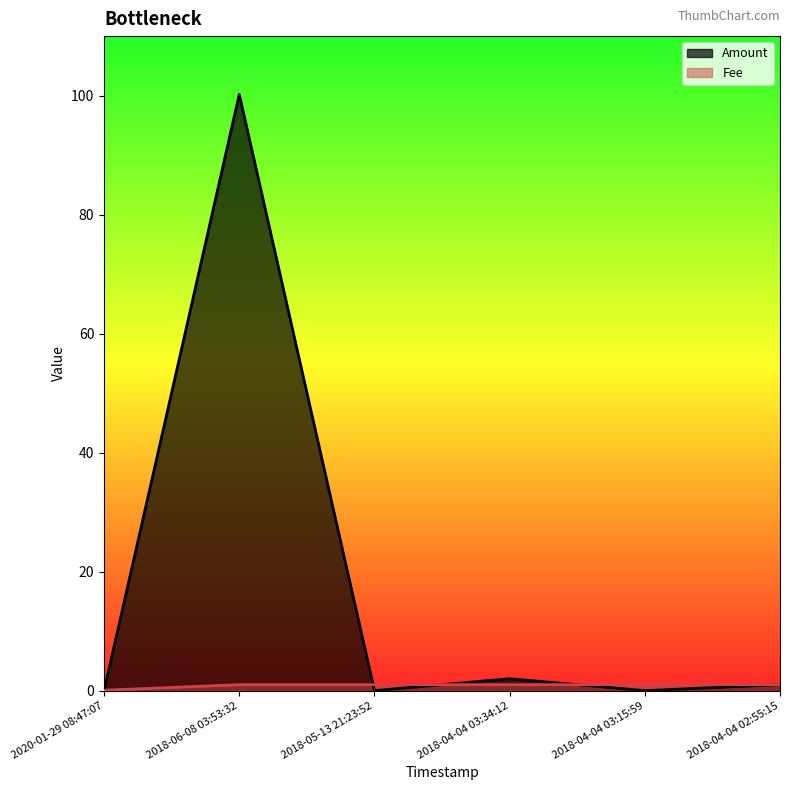

Which series has the largest total across all categories?

Amount